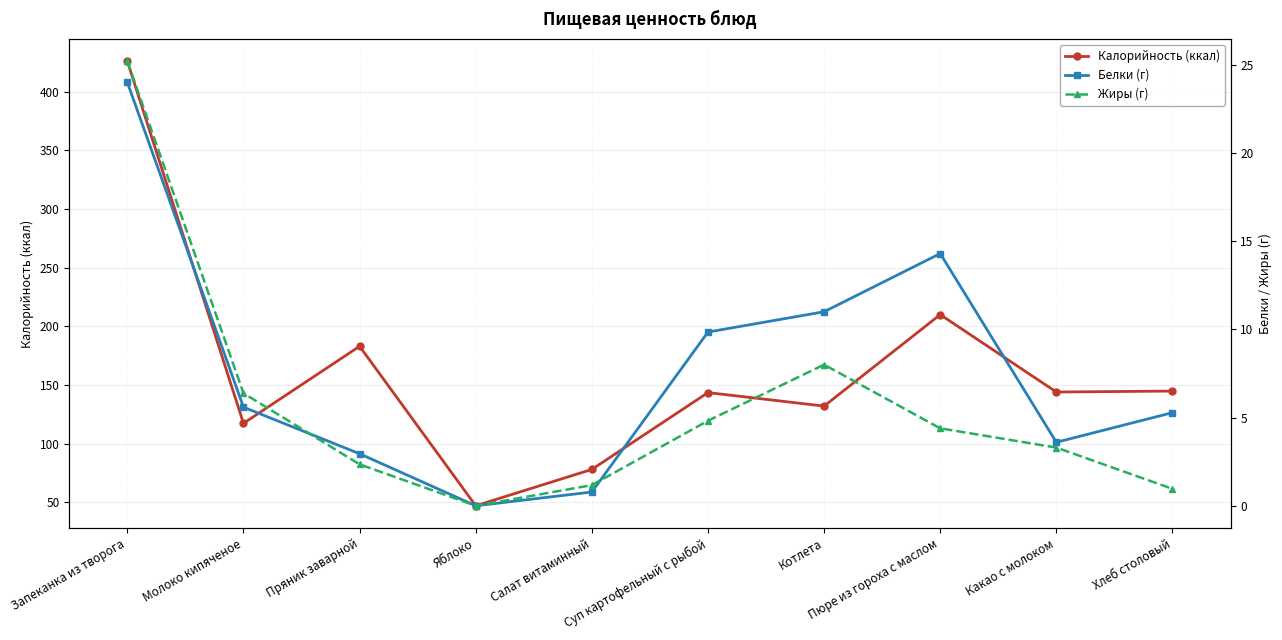

What is the sum of all Жиры (г) values?

56.6